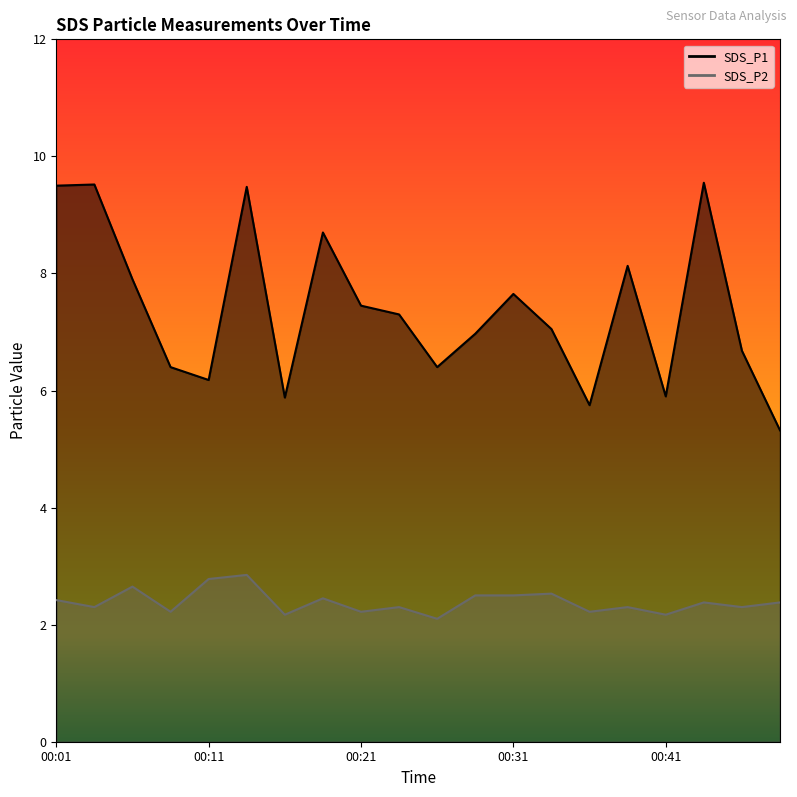

What is the highest value of the SDS_P2 series?

2.9